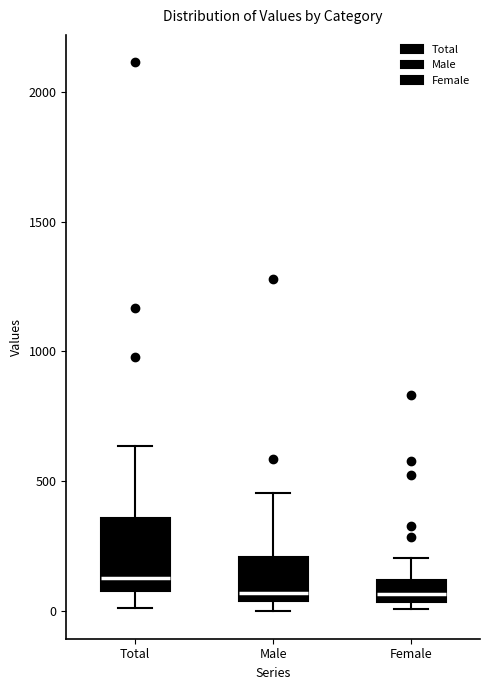

Where is the upper edge of the box for Total on the y-axis? The values are not printed on the chart, so give them approximately, as read against the axis.

350